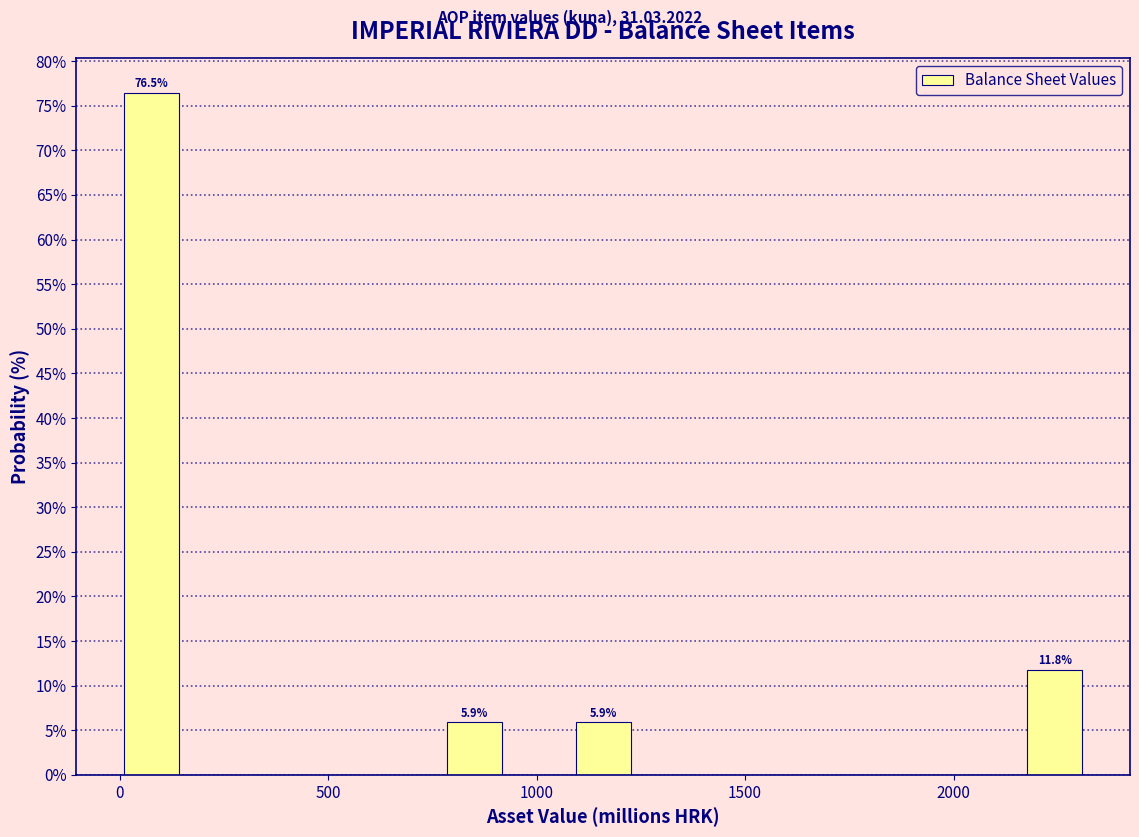

Around what value on the x-axis is the tallest bar? Give the approximate position of its centre, as read against the axis.

100